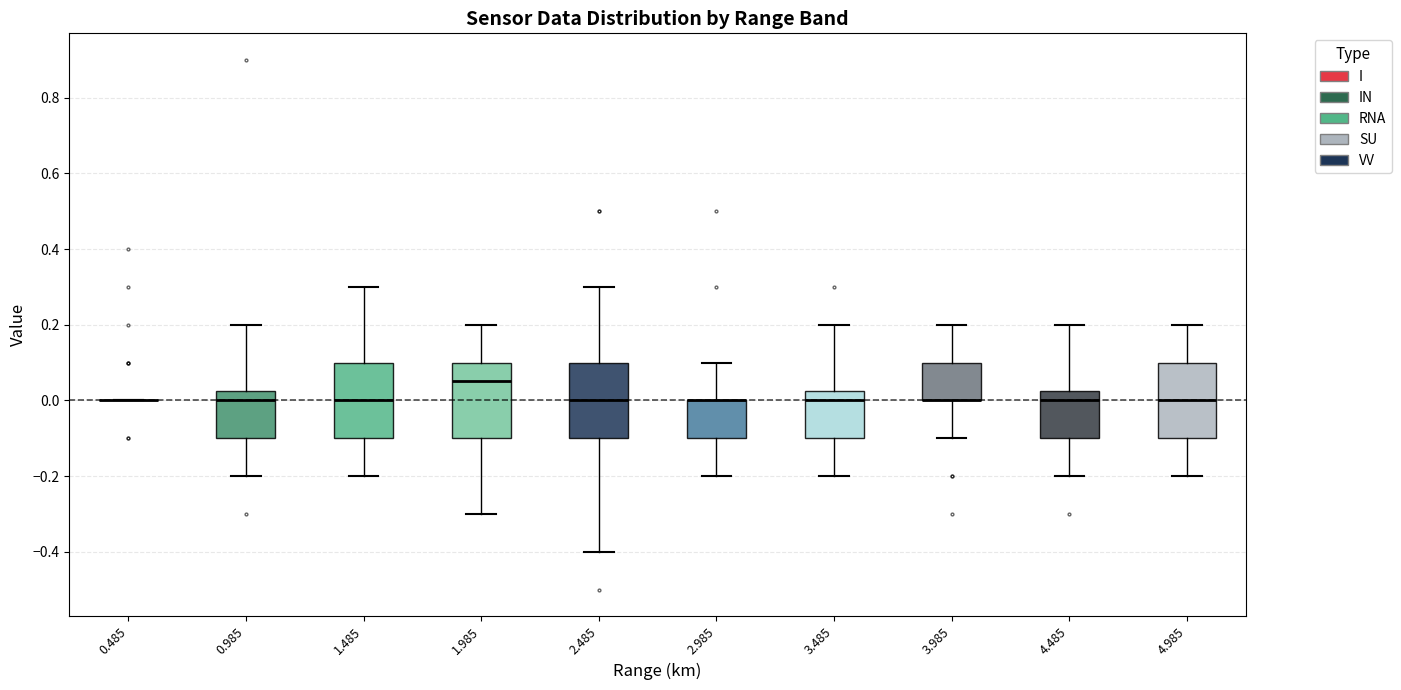

Where does the lower whisker of the box at x = 4.485 end on the y-axis? The values are not printed on the chart, so give them approximately, as read against the axis.

-0.20